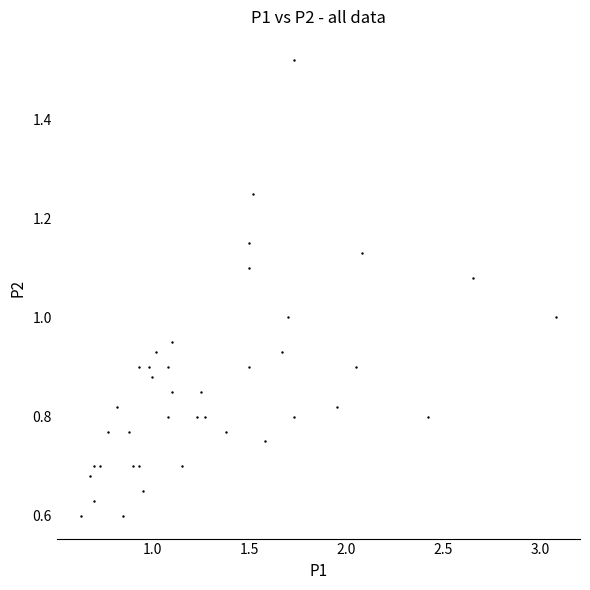

What is the range of X values (max minus min)?

2.5